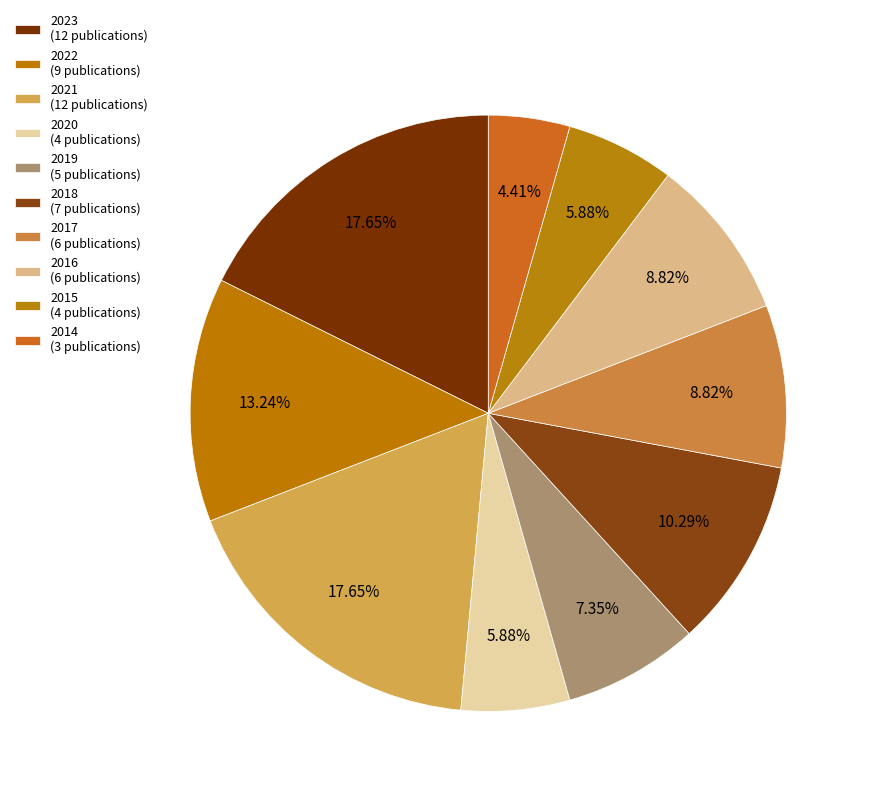

How many slices are in this pie chart?

10